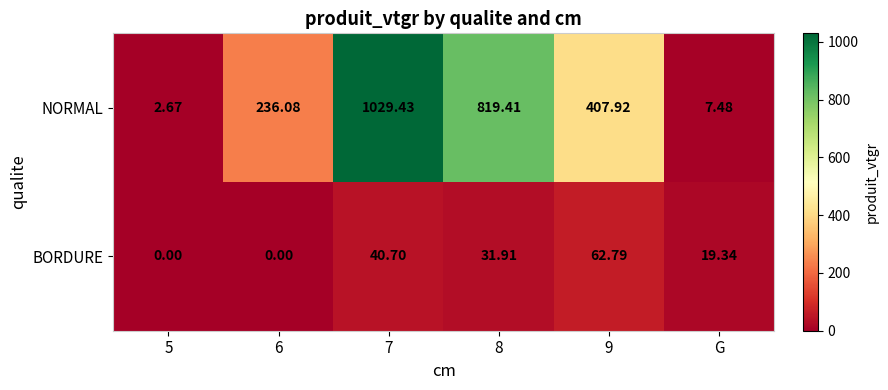

Which series has the largest total across all categories?

NORMAL